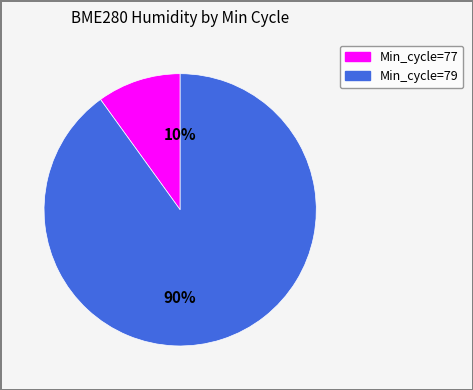

Rank the categories by value from highest to lowest.

90%, 10%